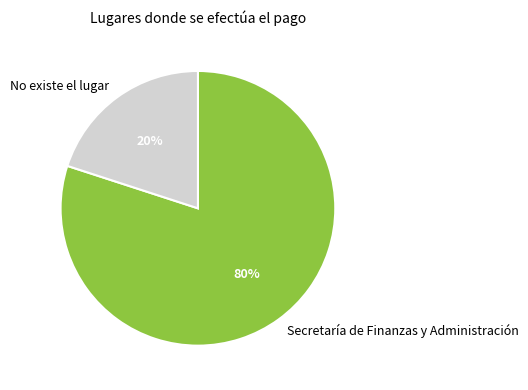

Does any single category account for the majority?

Yes